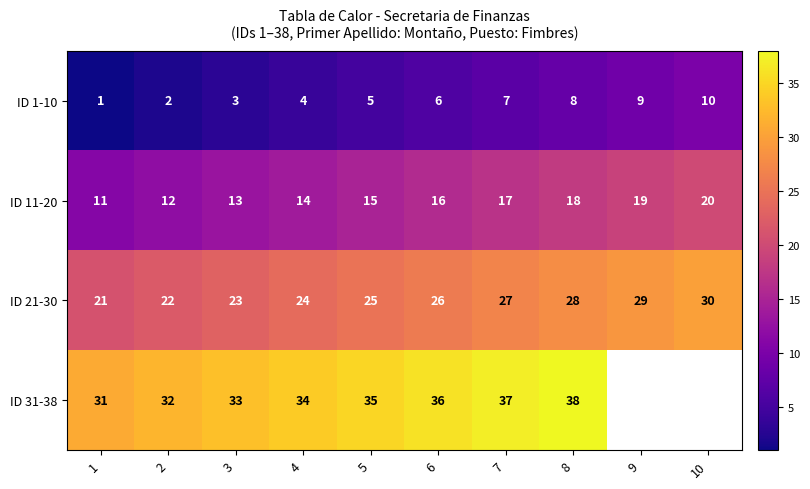

The ID 11-20 series shows 16 at 6. True or false?

True